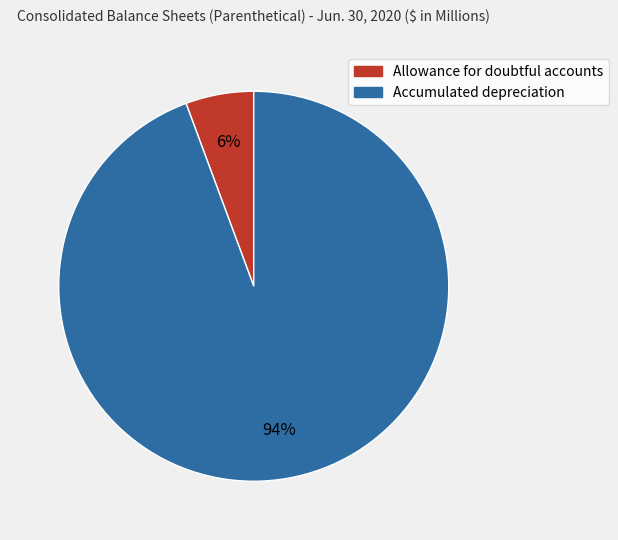

Is it true that Accumulated depreciation is 99% of the pie?

False